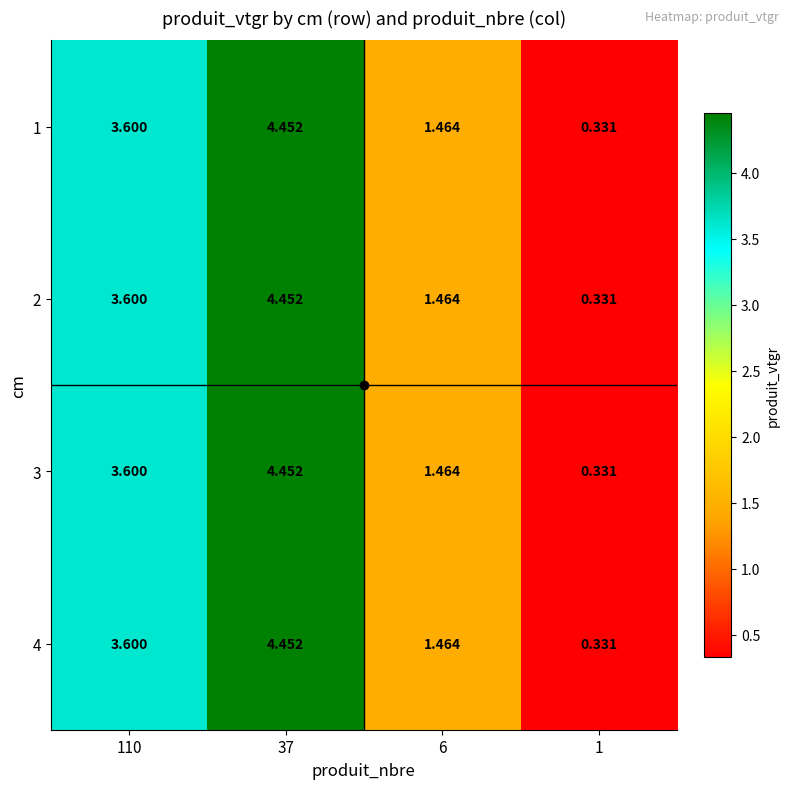

Which series changed the most between 110 and 1?

1